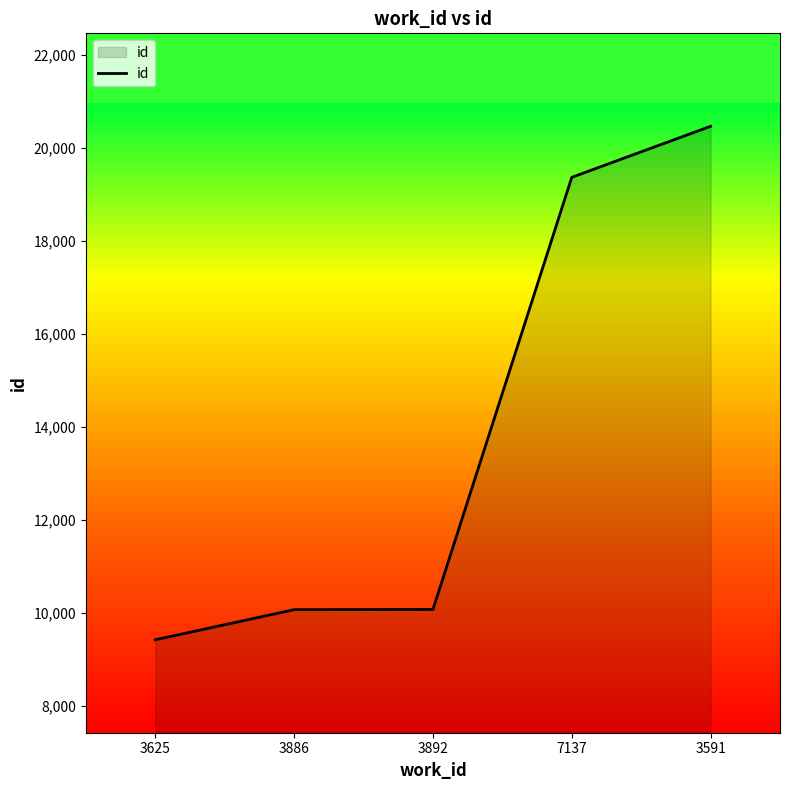

Which label corresponds to the smallest value in the chart?

3625